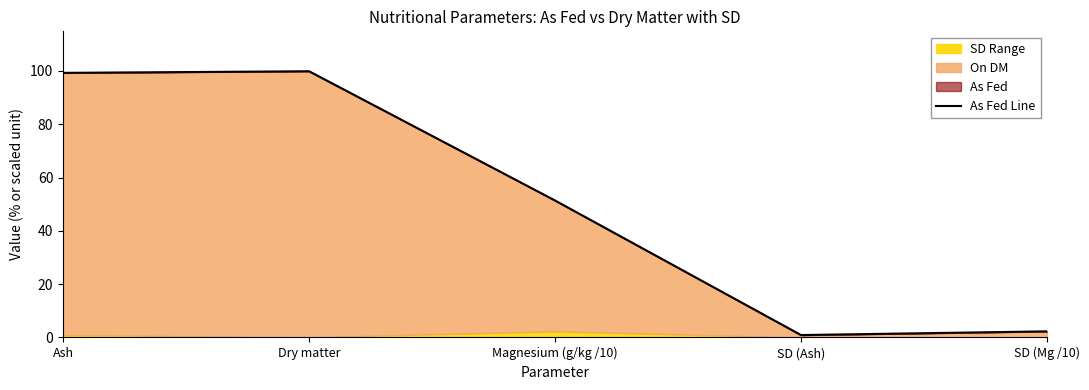

What is the value of the 3rd point from the left?

51.4